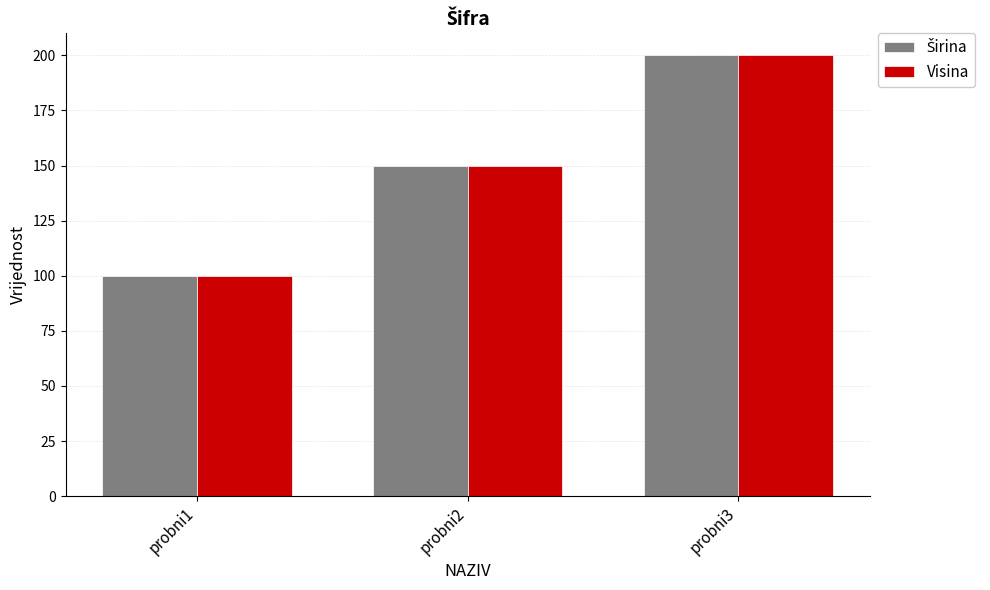

At which label does Visina reach its peak?

probni3